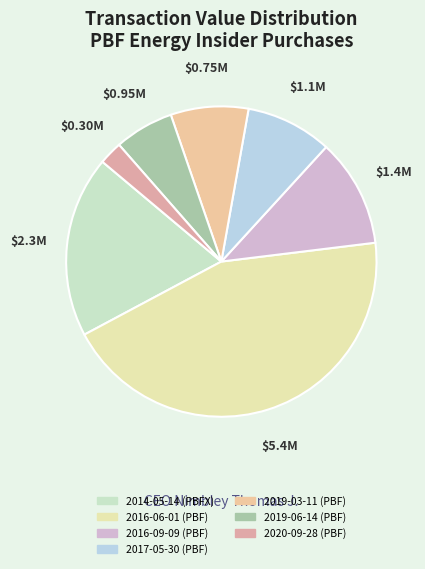

Which slice is the largest?

2016-06-01 (PBF)